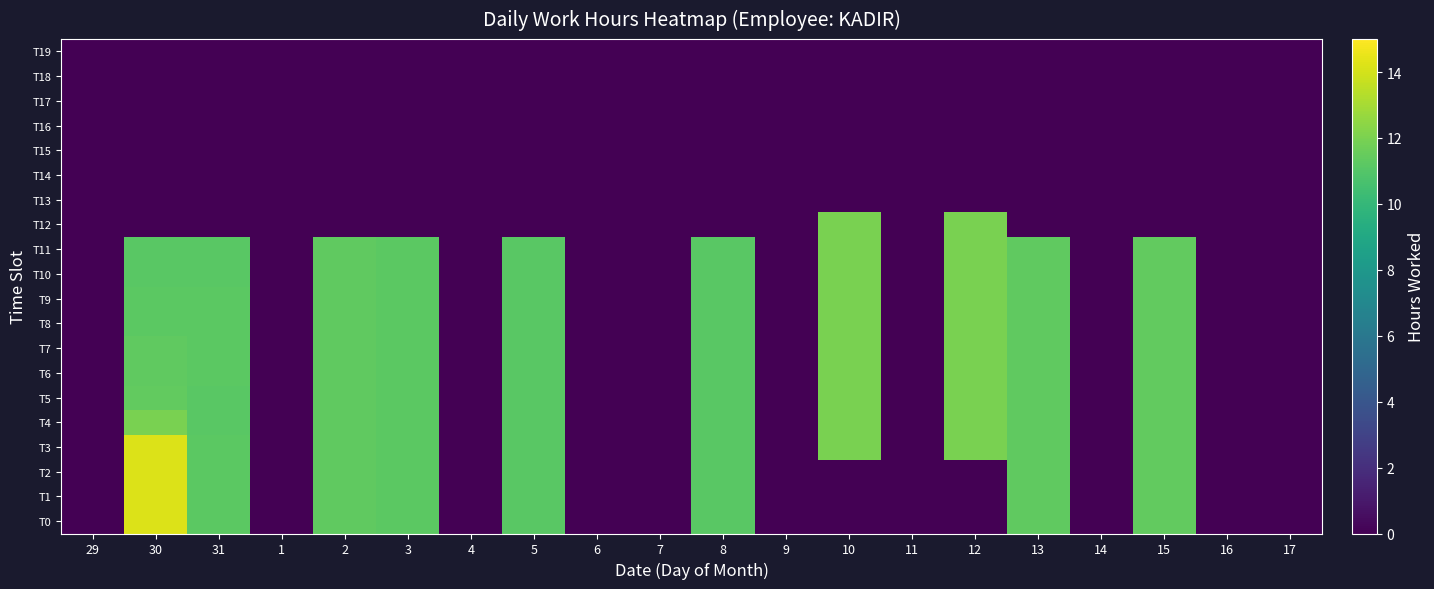

Reading left to right, transcribe all the data shown in this chart.

T0: 29=0.0	30=14.2	31=11.2	1=0.0	2=11.3	3=11.2	4=0.0	5=11.2	6=0.0	7=0.0	8=11.2	9=0.0	10=0.0	11=0.0	12=0.0	13=11.3	14=0.0	15=11.4	16=0.0	17=0.0
T1: 29=0.0	30=14.2	31=11.2	1=0.0	2=11.3	3=11.2	4=0.0	5=11.2	6=0.0	7=0.0	8=11.2	9=0.0	10=0.0	11=0.0	12=0.0	13=11.3	14=0.0	15=11.4	16=0.0	17=0.0
T2: 29=0.0	30=14.2	31=11.2	1=0.0	2=11.3	3=11.2	4=0.0	5=11.2	6=0.0	7=0.0	8=11.2	9=0.0	10=0.0	11=0.0	12=0.0	13=11.3	14=0.0	15=11.4	16=0.0	17=0.0
T3: 29=0.0	30=14.2	31=11.2	1=0.0	2=11.3	3=11.2	4=0.0	5=11.2	6=0.0	7=0.0	8=11.2	9=0.0	10=12.0	11=0.0	12=12.0	13=11.3	14=0.0	15=11.4	16=0.0	17=0.0
T4: 29=0.0	30=12.0	31=11.2	1=0.0	2=11.3	3=11.2	4=0.0	5=11.2	6=0.0	7=0.0	8=11.2	9=0.0	10=12.0	11=0.0	12=12.0	13=11.3	14=0.0	15=11.4	16=0.0	17=0.0
T5: 29=0.0	30=11.4	31=11.2	1=0.0	2=11.3	3=11.2	4=0.0	5=11.2	6=0.0	7=0.0	8=11.2	9=0.0	10=12.0	11=0.0	12=12.0	13=11.3	14=0.0	15=11.4	16=0.0	17=0.0
T6: 29=0.0	30=11.3	31=11.2	1=0.0	2=11.3	3=11.2	4=0.0	5=11.2	6=0.0	7=0.0	8=11.2	9=0.0	10=12.0	11=0.0	12=12.0	13=11.3	14=0.0	15=11.4	16=0.0	17=0.0
T7: 29=0.0	30=11.3	31=11.2	1=0.0	2=11.3	3=11.2	4=0.0	5=11.2	6=0.0	7=0.0	8=11.2	9=0.0	10=12.0	11=0.0	12=12.0	13=11.3	14=0.0	15=11.4	16=0.0	17=0.0
T8: 29=0.0	30=11.2	31=11.2	1=0.0	2=11.3	3=11.2	4=0.0	5=11.2	6=0.0	7=0.0	8=11.2	9=0.0	10=12.0	11=0.0	12=12.0	13=11.3	14=0.0	15=11.4	16=0.0	17=0.0
T9: 29=0.0	30=11.2	31=11.2	1=0.0	2=11.3	3=11.2	4=0.0	5=11.2	6=0.0	7=0.0	8=11.2	9=0.0	10=12.0	11=0.0	12=12.0	13=11.3	14=0.0	15=11.4	16=0.0	17=0.0
T10: 29=0.0	30=11.2	31=11.2	1=0.0	2=11.3	3=11.2	4=0.0	5=11.2	6=0.0	7=0.0	8=11.2	9=0.0	10=12.0	11=0.0	12=12.0	13=11.3	14=0.0	15=11.4	16=0.0	17=0.0
T11: 29=0.0	30=11.2	31=11.2	1=0.0	2=11.3	3=11.2	4=0.0	5=11.2	6=0.0	7=0.0	8=11.2	9=0.0	10=12.0	11=0.0	12=12.0	13=11.3	14=0.0	15=11.4	16=0.0	17=0.0
T12: 29=0.0	30=0.0	31=0.0	1=0.0	2=0.0	3=0.0	4=0.0	5=0.0	6=0.0	7=0.0	8=0.0	9=0.0	10=12.0	11=0.0	12=12.0	13=0.0	14=0.0	15=0.0	16=0.0	17=0.0
T13: 29=0.0	30=0.0	31=0.0	1=0.0	2=0.0	3=0.0	4=0.0	5=0.0	6=0.0	7=0.0	8=0.0	9=0.0	10=0.0	11=0.0	12=0.0	13=0.0	14=0.0	15=0.0	16=0.0	17=0.0
T14: 29=0.0	30=0.0	31=0.0	1=0.0	2=0.0	3=0.0	4=0.0	5=0.0	6=0.0	7=0.0	8=0.0	9=0.0	10=0.0	11=0.0	12=0.0	13=0.0	14=0.0	15=0.0	16=0.0	17=0.0
T15: 29=0.0	30=0.0	31=0.0	1=0.0	2=0.0	3=0.0	4=0.0	5=0.0	6=0.0	7=0.0	8=0.0	9=0.0	10=0.0	11=0.0	12=0.0	13=0.0	14=0.0	15=0.0	16=0.0	17=0.0
T16: 29=0.0	30=0.0	31=0.0	1=0.0	2=0.0	3=0.0	4=0.0	5=0.0	6=0.0	7=0.0	8=0.0	9=0.0	10=0.0	11=0.0	12=0.0	13=0.0	14=0.0	15=0.0	16=0.0	17=0.0
T17: 29=0.0	30=0.0	31=0.0	1=0.0	2=0.0	3=0.0	4=0.0	5=0.0	6=0.0	7=0.0	8=0.0	9=0.0	10=0.0	11=0.0	12=0.0	13=0.0	14=0.0	15=0.0	16=0.0	17=0.0
T18: 29=0.0	30=0.0	31=0.0	1=0.0	2=0.0	3=0.0	4=0.0	5=0.0	6=0.0	7=0.0	8=0.0	9=0.0	10=0.0	11=0.0	12=0.0	13=0.0	14=0.0	15=0.0	16=0.0	17=0.0
T19: 29=0.0	30=0.0	31=0.0	1=0.0	2=0.0	3=0.0	4=0.0	5=0.0	6=0.0	7=0.0	8=0.0	9=0.0	10=0.0	11=0.0	12=0.0	13=0.0	14=0.0	15=0.0	16=0.0	17=0.0